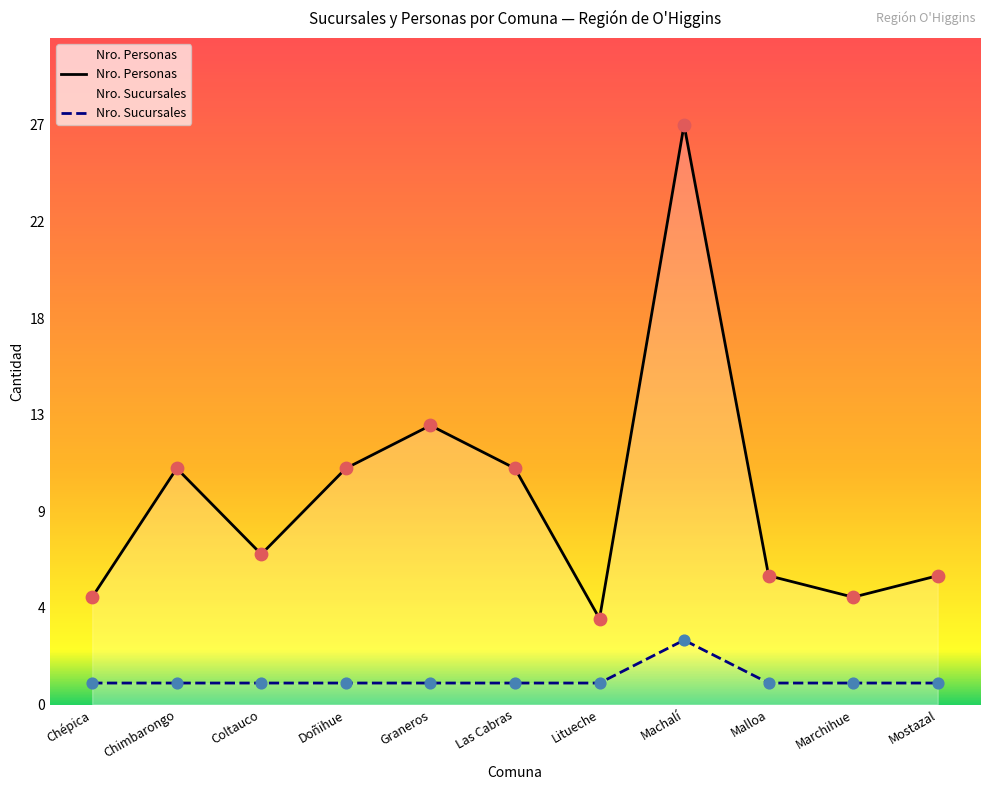

What are all the series names shown in the legend?

Nro. Sucursales, Nro. Personas